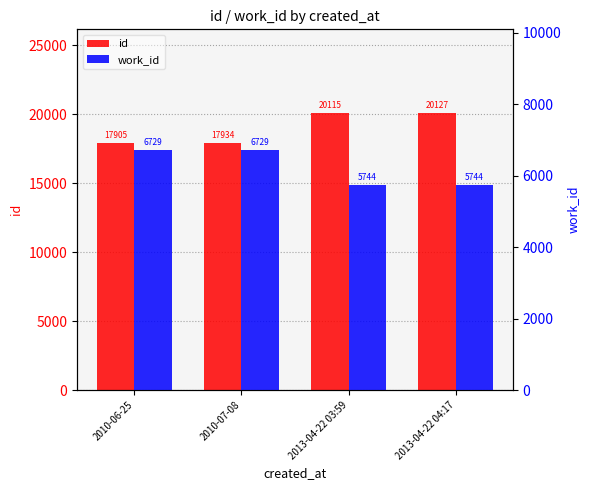

What is the total value across all series at 2010-06-25?

24634